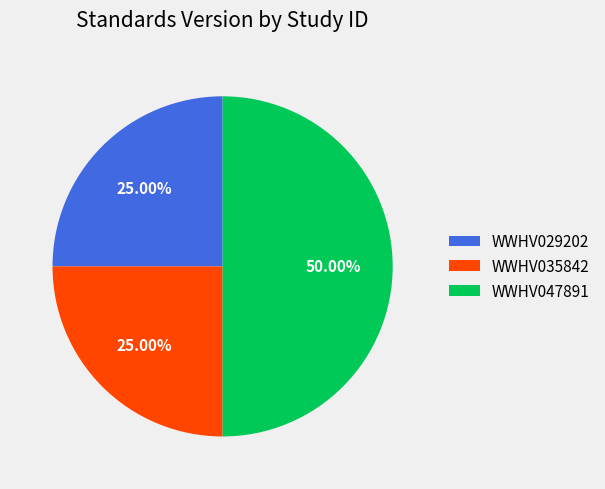

What is the largest slice in the pie chart?

WWHV047891